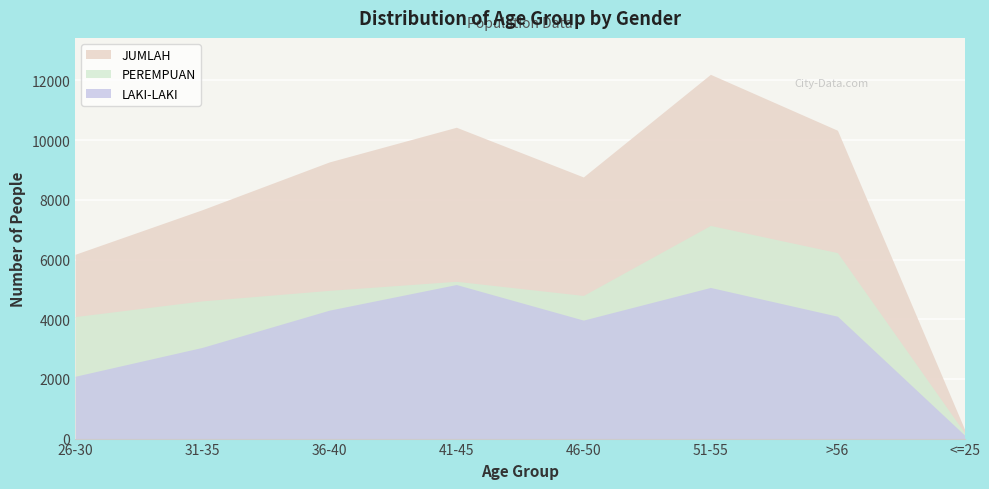

How many lines are shown in the chart?

3